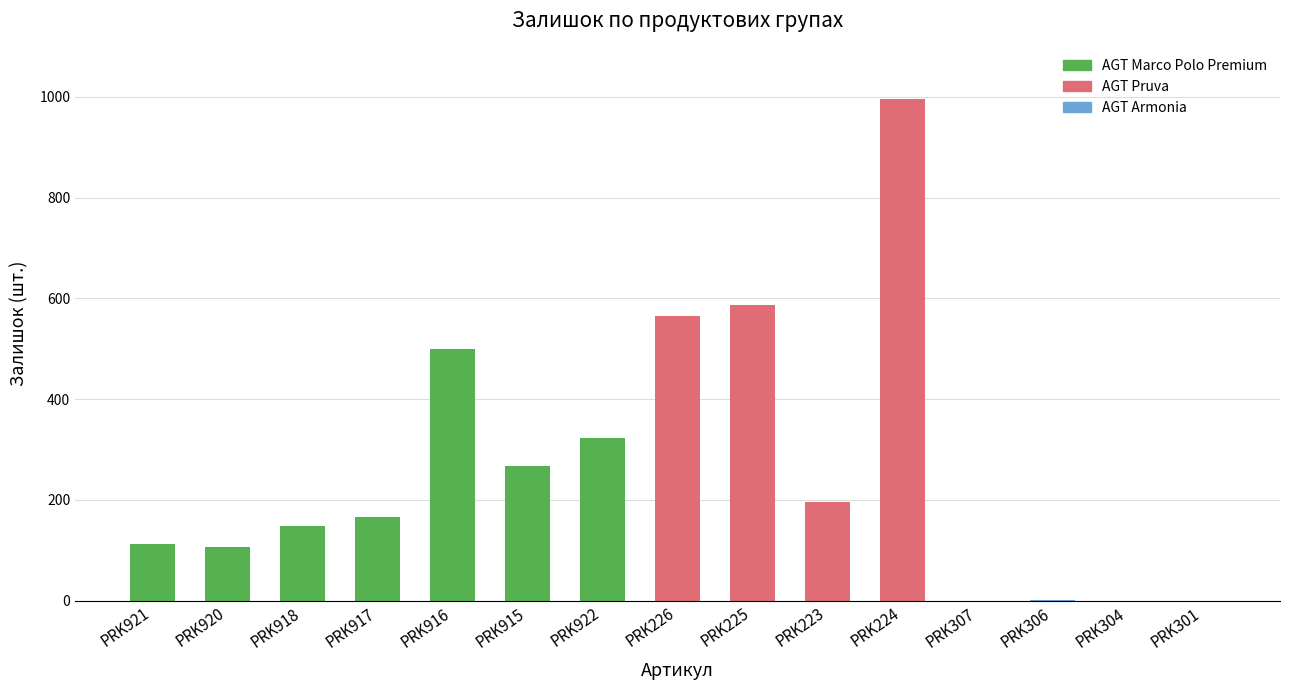

Approximately how many times larger is the value at PRK922 compared to PRK916?

0.6